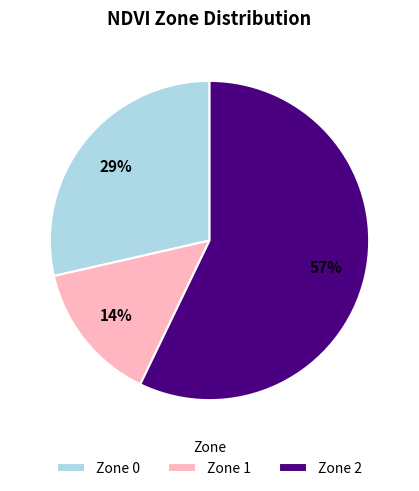

The Zone 2 slice represents 57% of the pie. True or false?

True